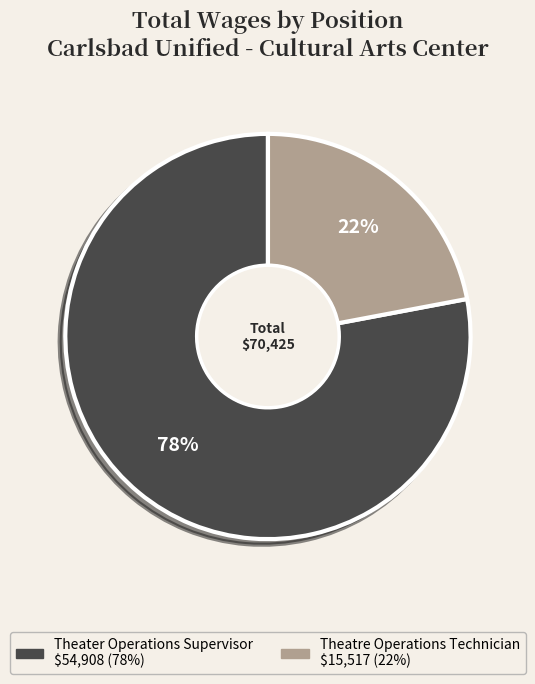

Is Theatre Operations Technician the majority of the pie?

No